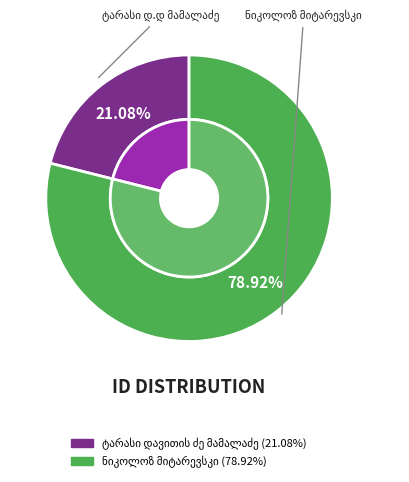

What is the smallest slice in the pie chart?

ტარასი დავითის ძე მამალაძე